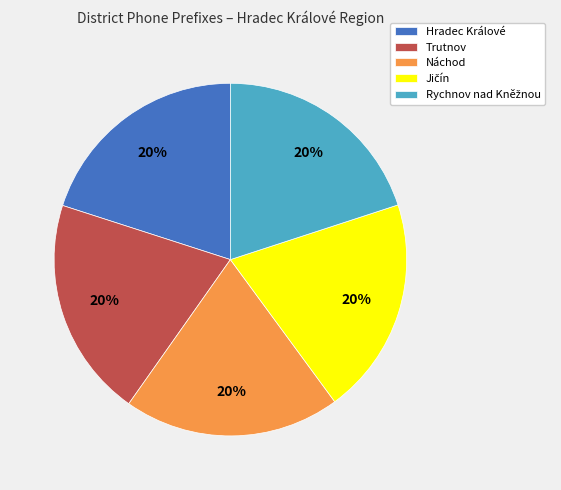

Is there a majority slice in this chart?

No